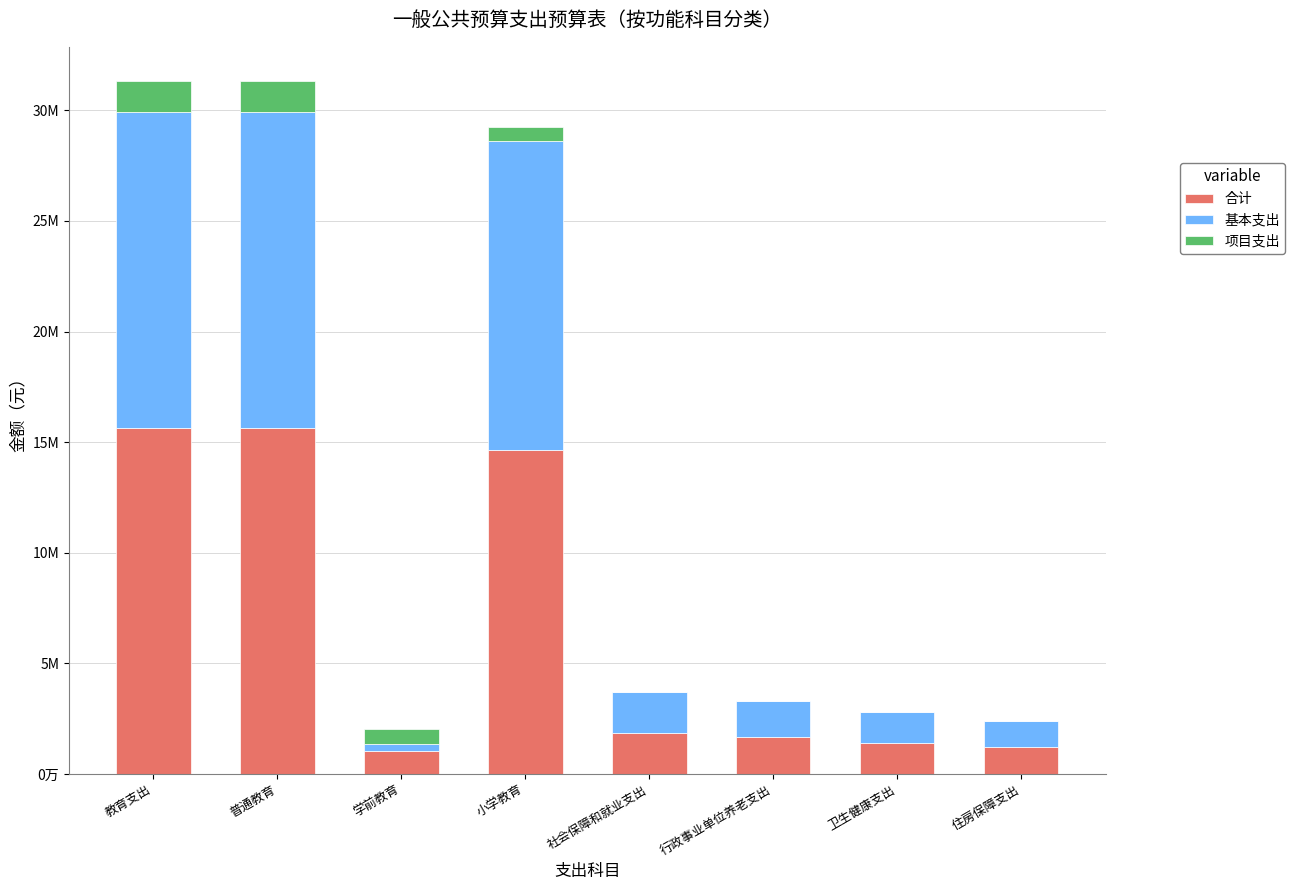

Are the bars horizontal?

No